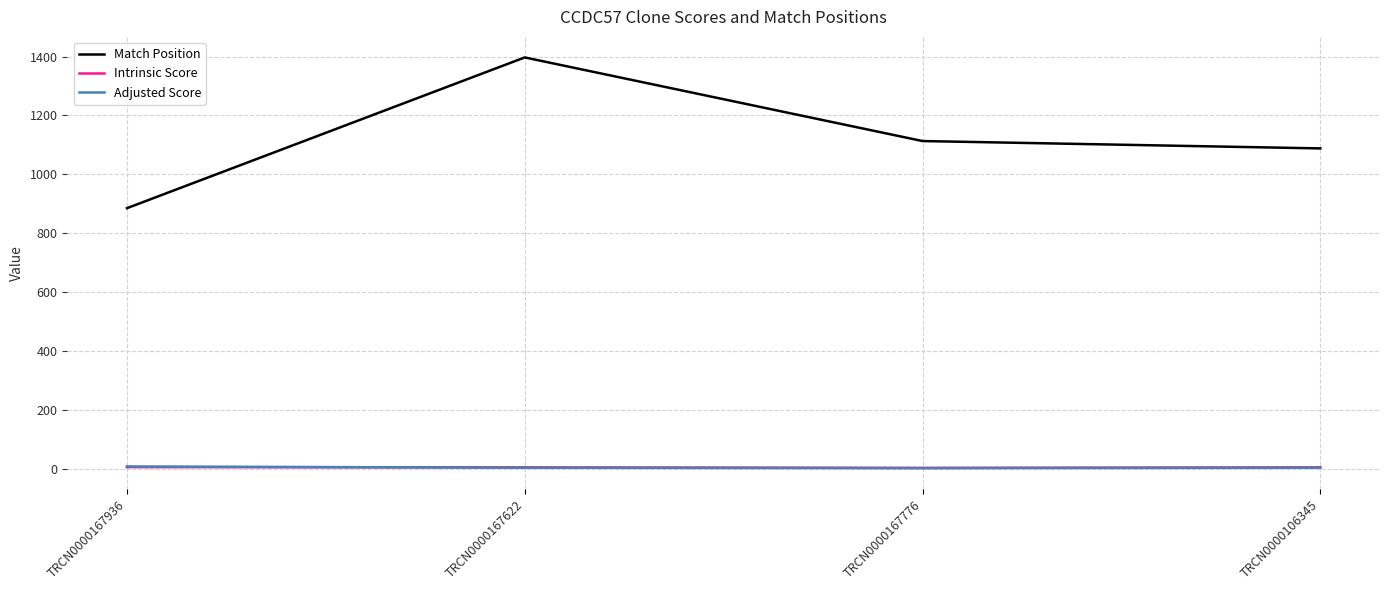

Which series has the largest total across all categories?

Match Position